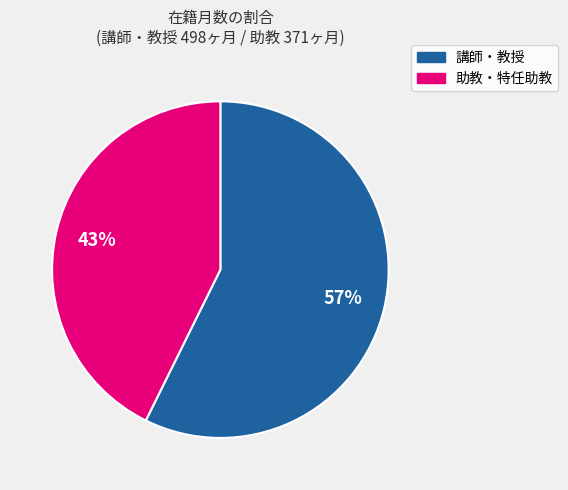

To the nearest percent, what is the average slice percentage?

50%